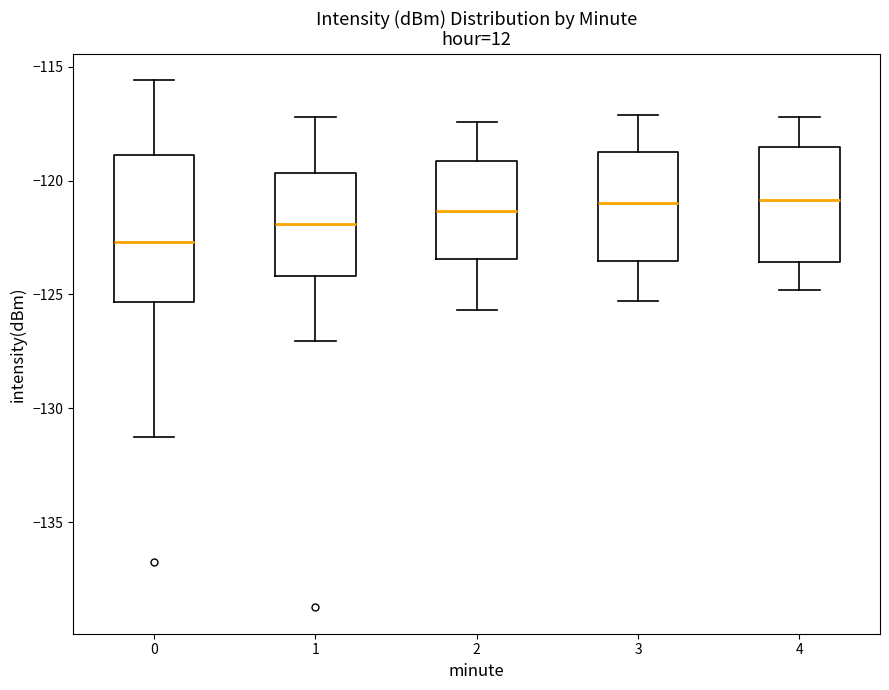

Comparing the boxes themselves (not the whiskers), which one is the tallest?

0